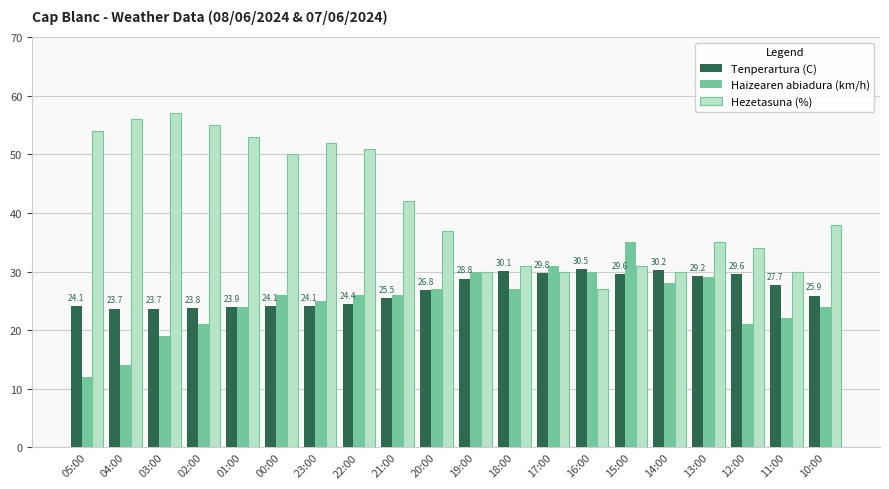

Which series has the largest total across all categories?

Hezetasuna (%)